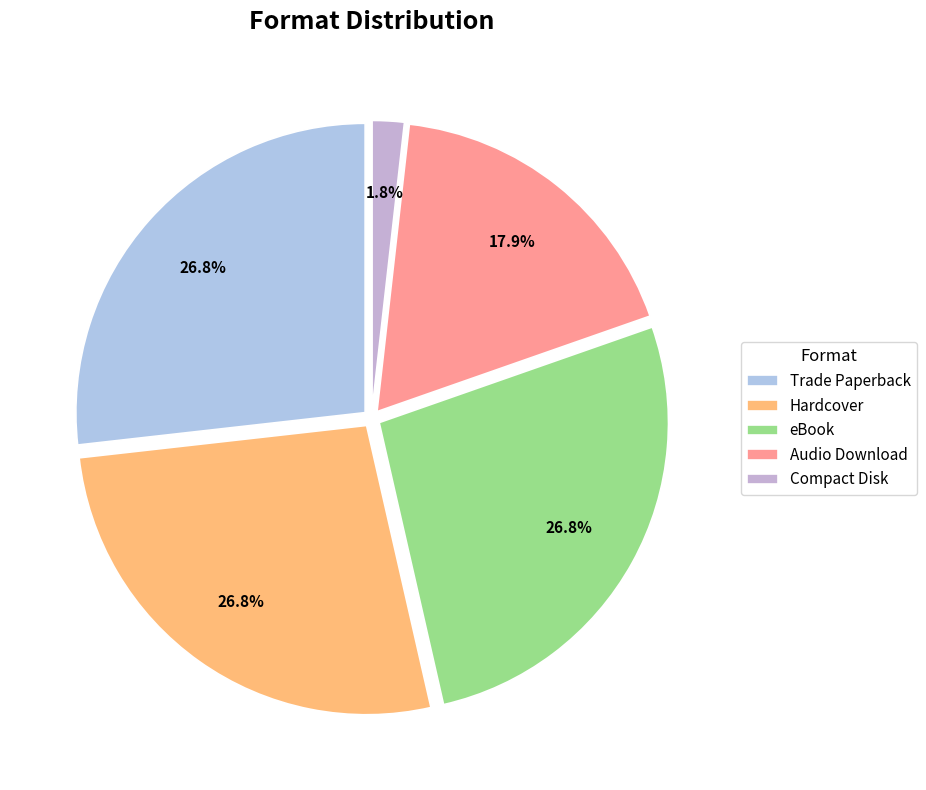

To the nearest percent, what portion does Audio Download represent?

18%